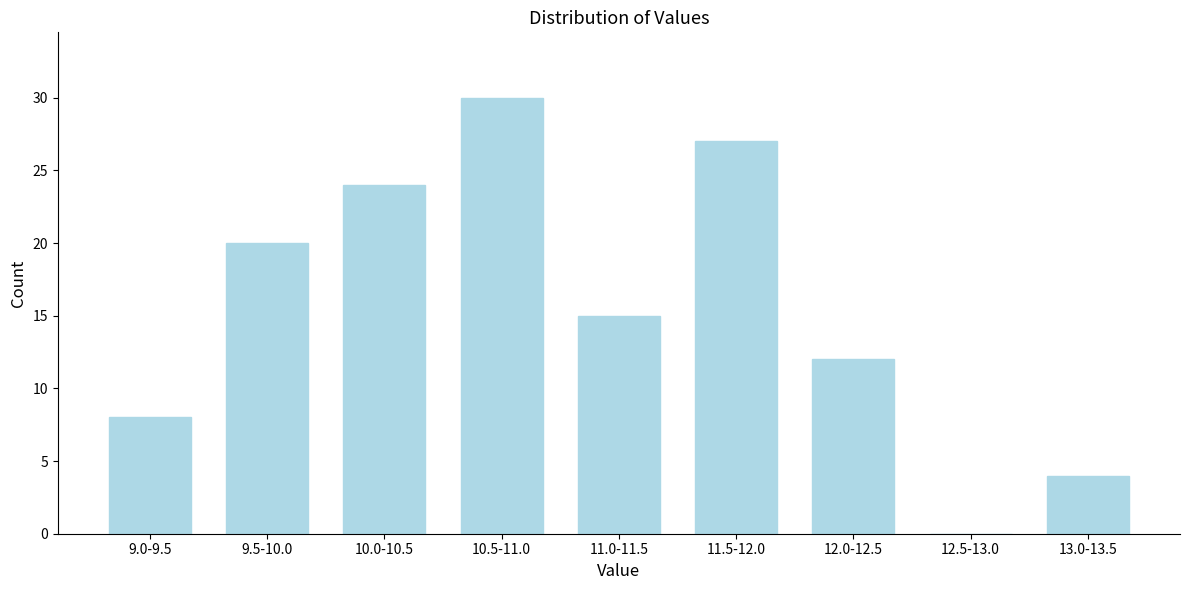

Reading right to left, extract all data points from this chart.

13.0-13.5=4	12.5-13.0=0	12.0-12.5=12	11.5-12.0=27	11.0-11.5=15	10.5-11.0=30	10.0-10.5=24	9.5-10.0=20	9.0-9.5=8